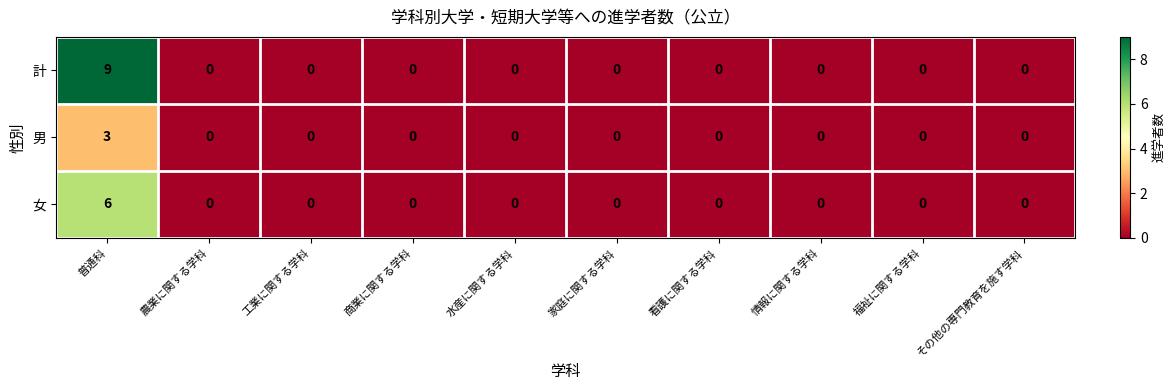

How many data points does each series have?

10